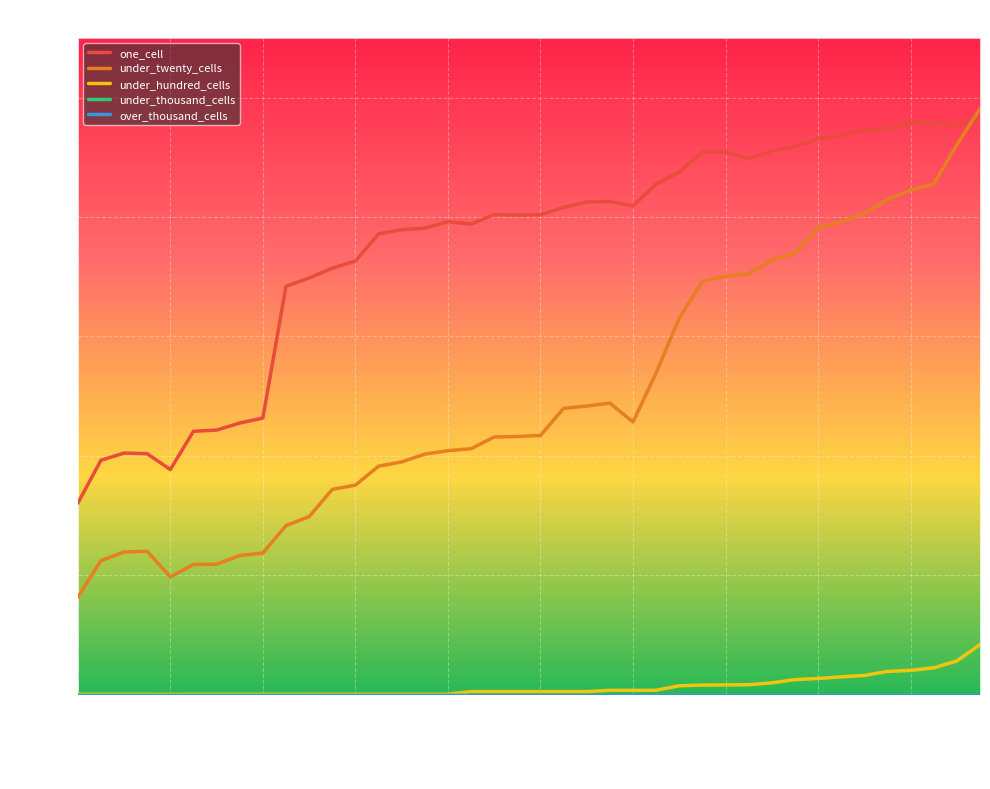

Does the chart display data point markers on the line(s)?

No